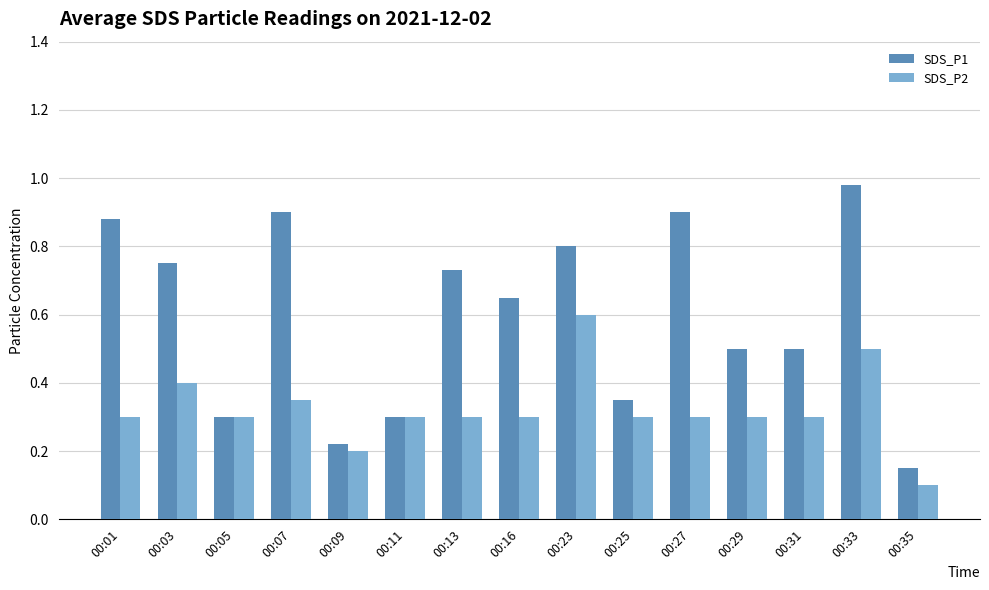

True or false: SDS_P2 has a value of 0.3 at 00:27.

True